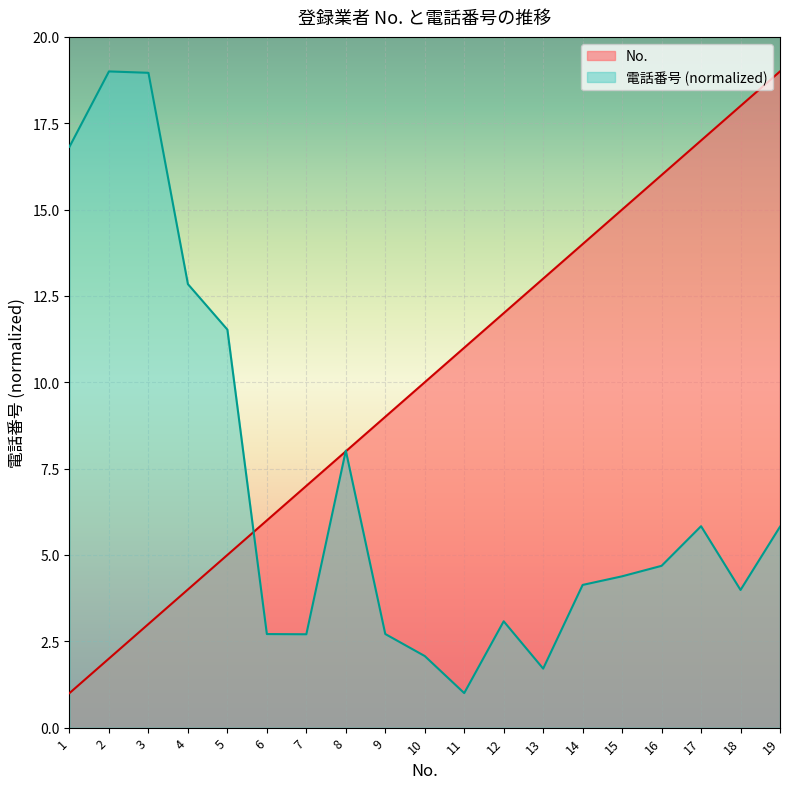

Rank the series by their maximum value, from lowest to highest.

No., 電話番号